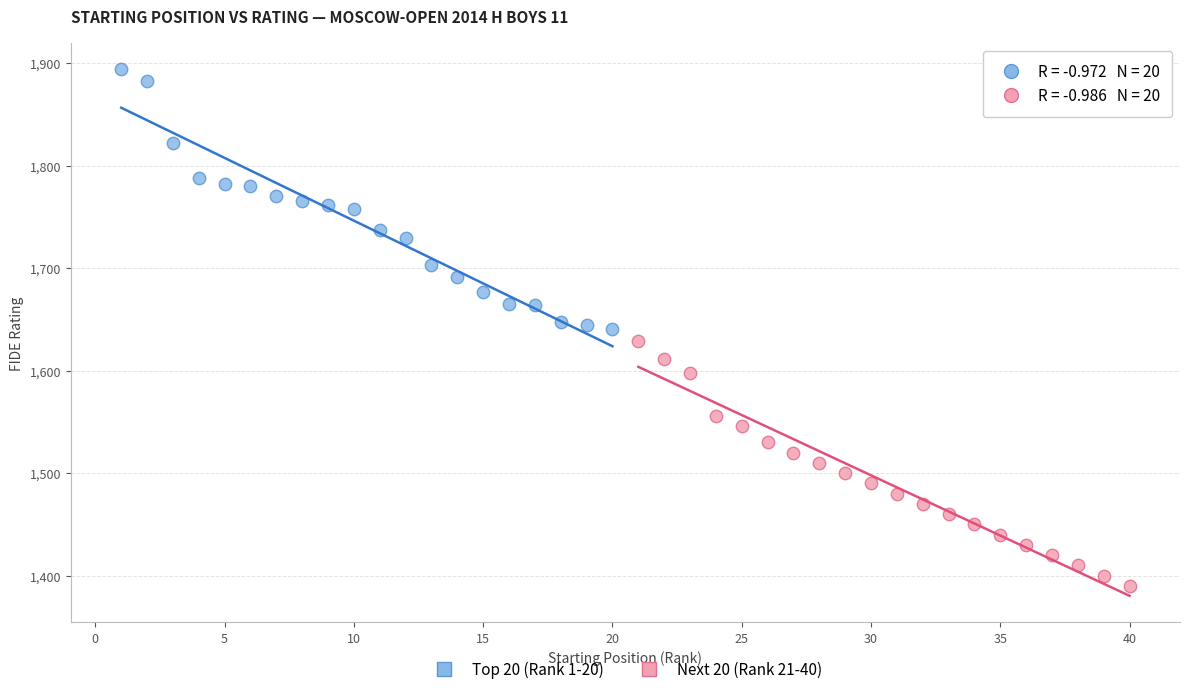

Which series reaches the minimum Y coordinate?

Next 20 (Rank 21-40)